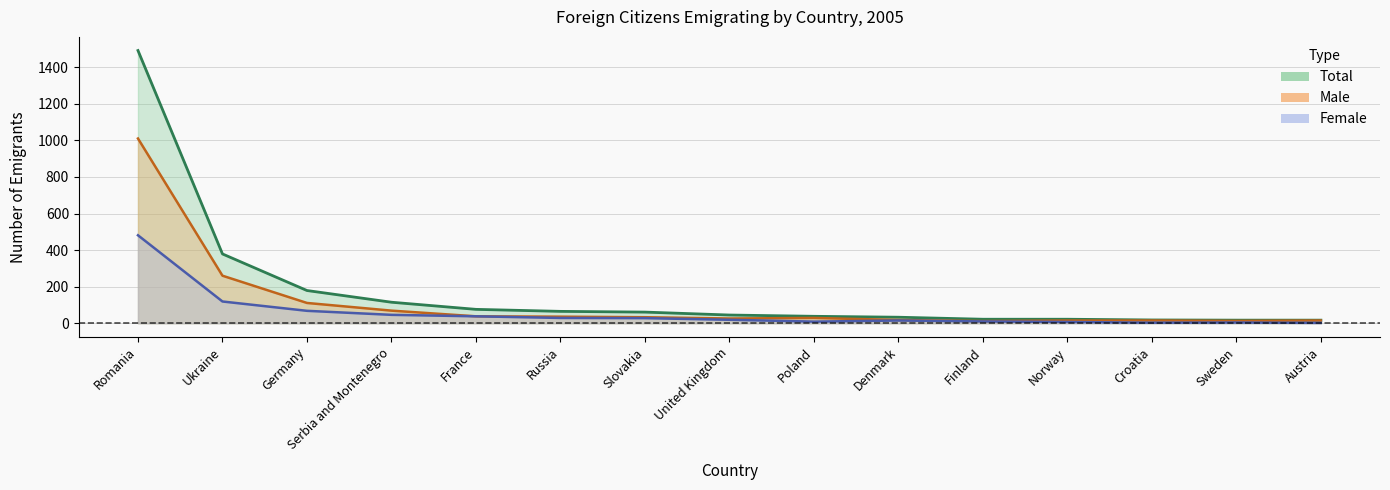

Reading left to right, extract all data points from this chart.

Total (line): Romania=1491	Ukraine=379	Germany=179	Serbia and Montenegro=115	France=76	Russia=65	Slovakia=61	United Kingdom=45	Poland=38	Denmark=33	Finland=22	Norway=22	Croatia=18	Sweden=17	Austria=17
Male (line): Romania=1010	Ukraine=260	Germany=111	Serbia and Montenegro=69	France=38	Russia=36	Slovakia=33	United Kingdom=26	Poland=29	Denmark=18	Finland=12	Norway=15	Croatia=15	Sweden=13	Austria=15
Female (line): Romania=481	Ukraine=119	Germany=68	Serbia and Montenegro=46	France=38	Russia=29	Slovakia=28	United Kingdom=19	Poland=9	Denmark=15	Finland=10	Norway=7	Croatia=3	Sweden=4	Austria=2